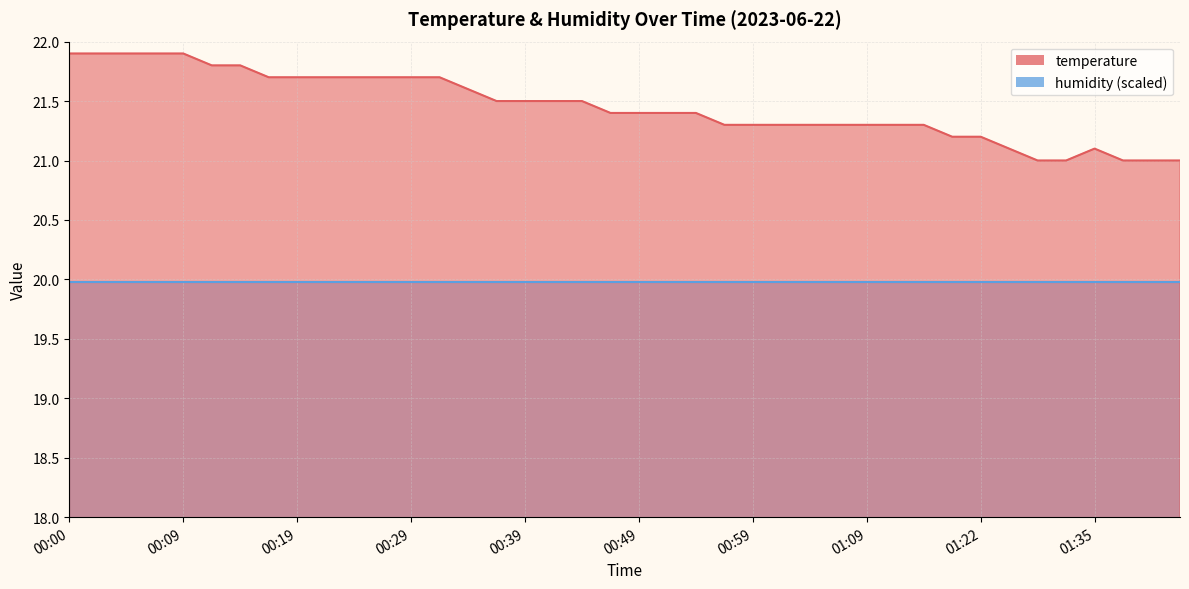

Rank the categories by value from lowest to highest.

01:30, 01:33, 01:37, 01:40, 01:42, 01:25, 01:35, 01:19, 01:22, 00:56, 00:59, 01:01, 01:04, 01:06, 01:09, 01:11, 01:17, 00:46, 00:49, 00:51, 00:54, 00:36, 00:39, 00:41, 00:44, 00:34, 00:17, 00:19, 00:22, 00:24, 00:27, 00:29, 00:32, 00:12, 00:14, 00:00, 00:02, 00:05, 00:07, 00:09